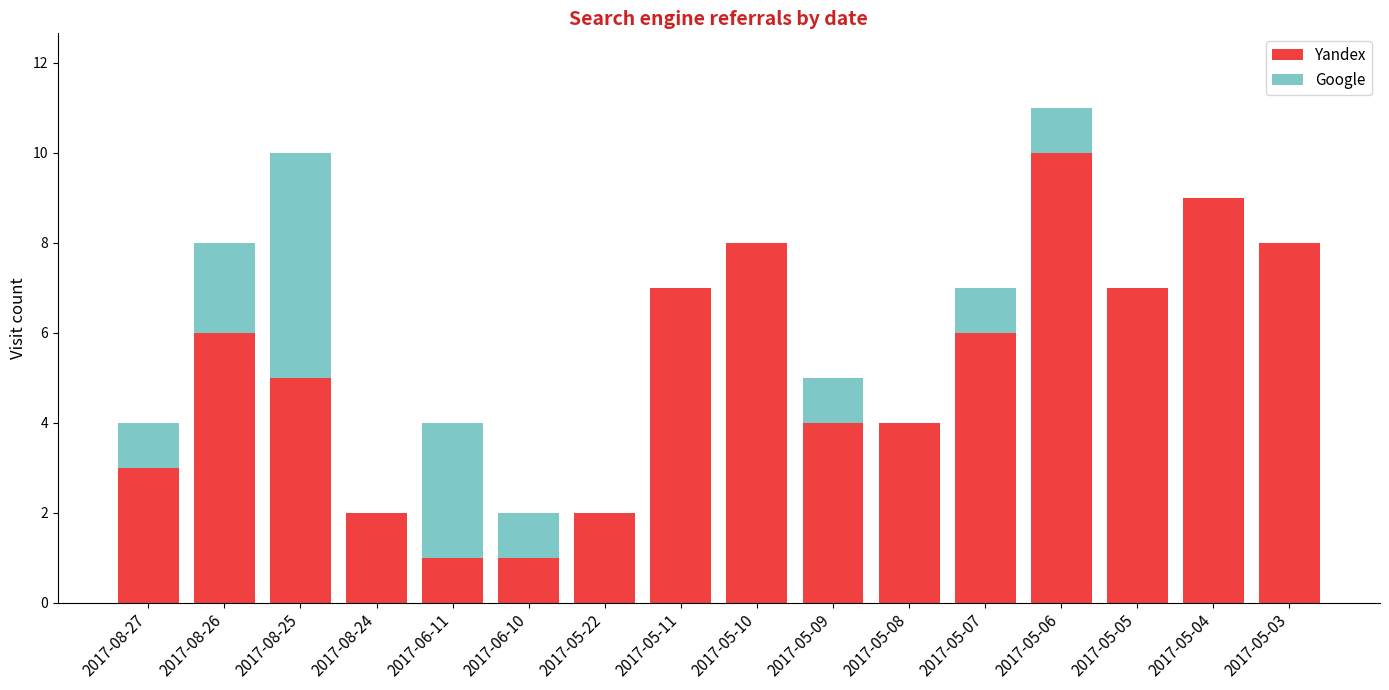

What is the total value across all series at 2017-05-03?

8